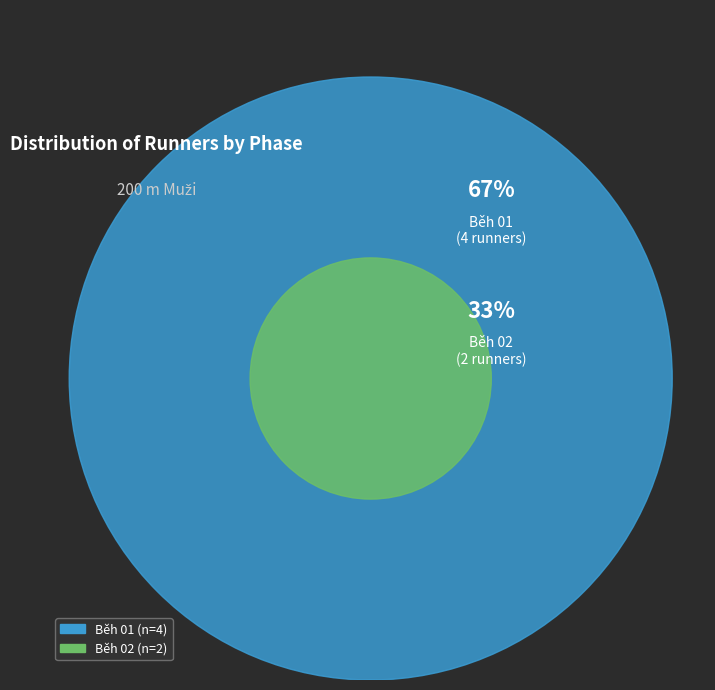

The Běh 01 slice represents 67% of the pie. True or false?

True